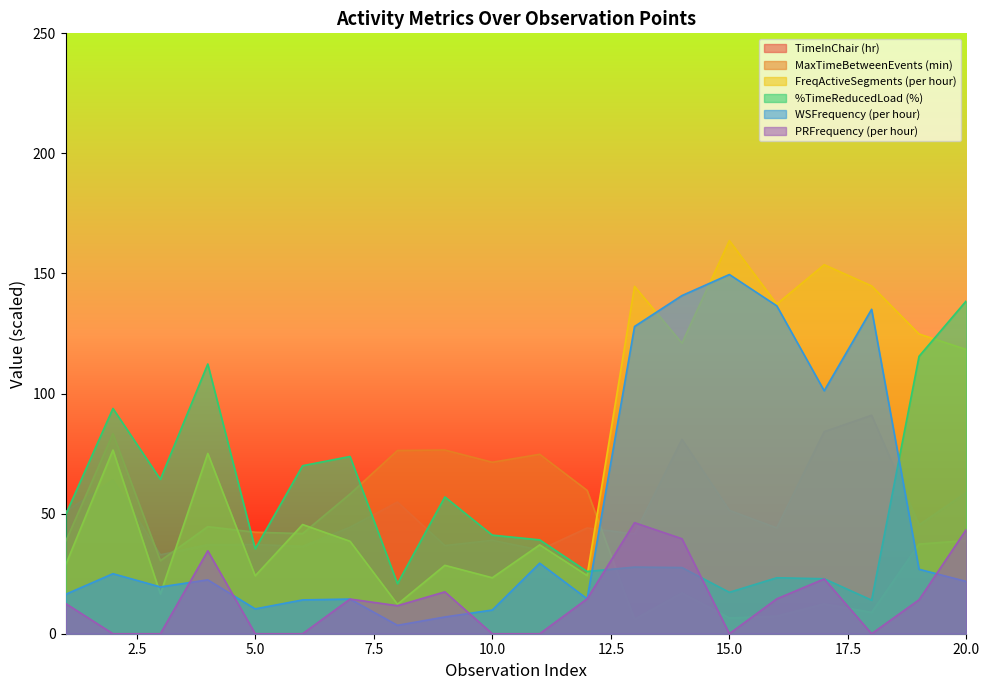

Which label corresponds to the smallest value in the chart?

2